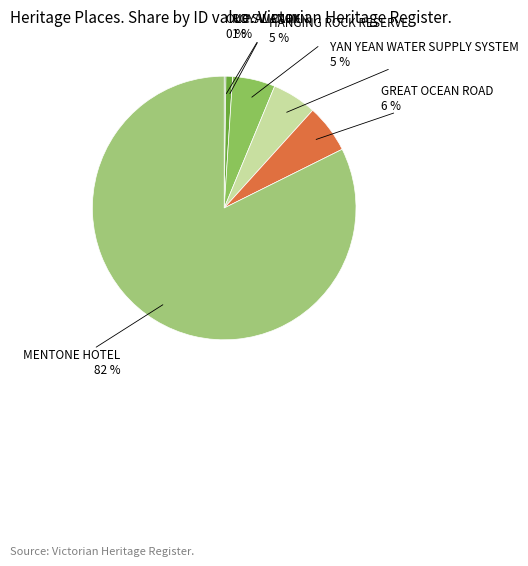

True or false: YAN YEAN WATER SUPPLY SYSTEM accounts for 13% of the total.

False